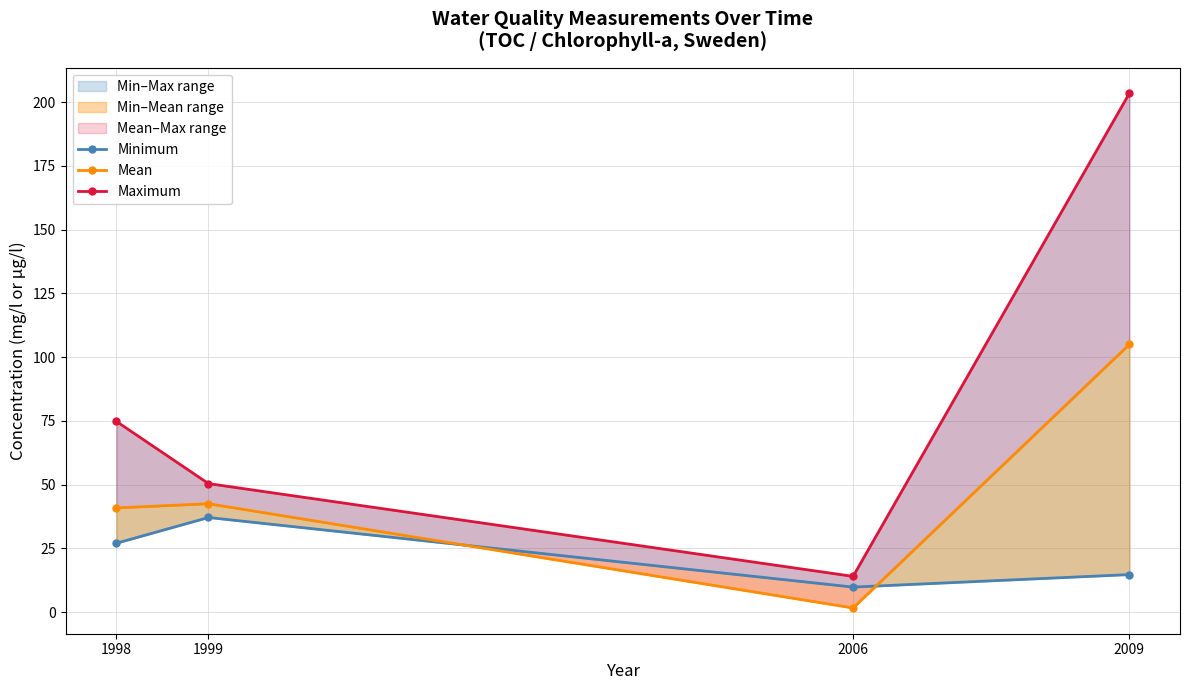

Reading left to right, transcribe all the data shown in this chart.

Minimum: 1998=27.0	1999=37.1	2006=9.8	2009=14.7
Mean: 1998=40.9	1999=42.5	2006=1.6	2009=105.0
Maximum: 1998=74.8	1999=50.4	2006=14.0	2009=203.5